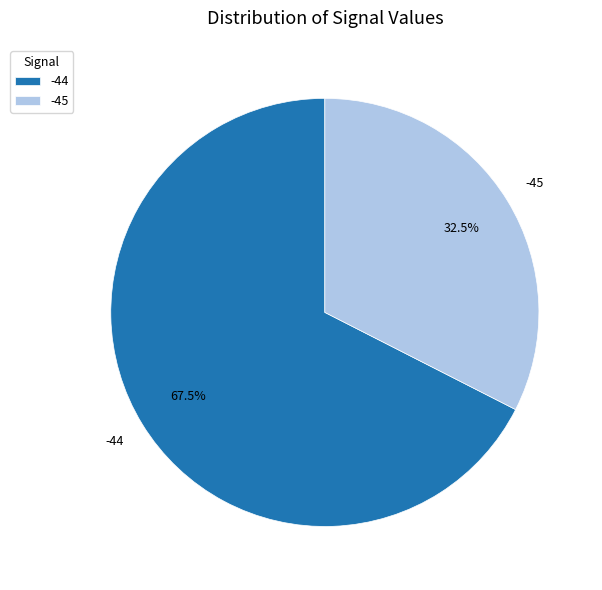

Rank the categories by value from lowest to highest.

-45, -44